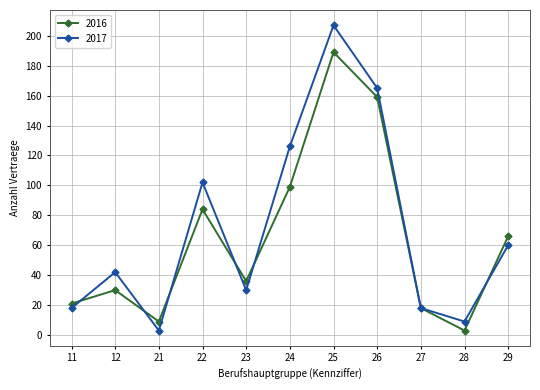

Which series has the largest range (max minus min)?

2017